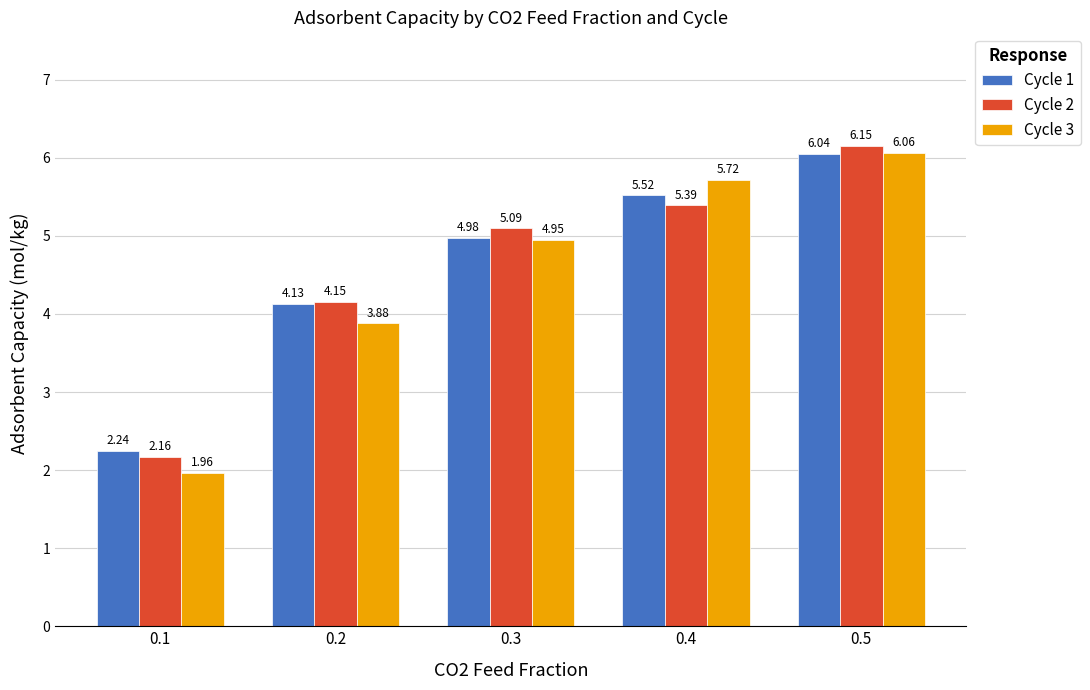

What is the difference between the highest and lowest values at 0.4?

0.3